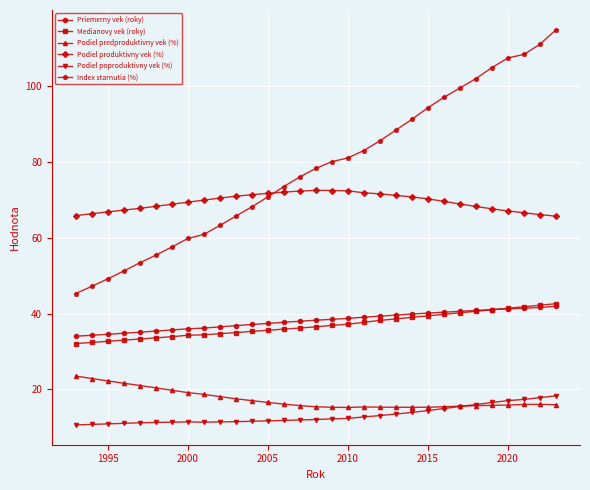

What is the sum of all Podiel produktivny vek (%) values?

2150.9